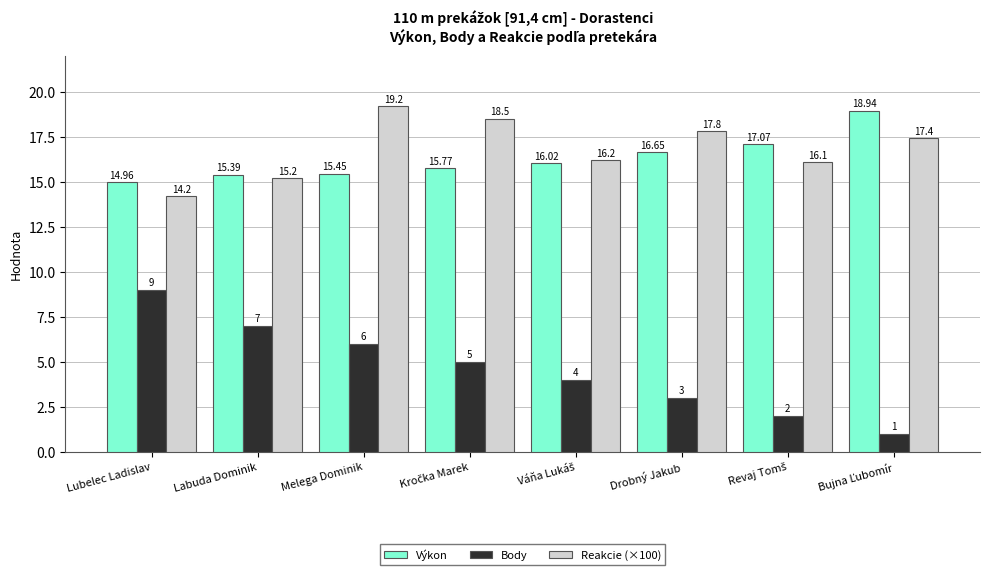

What is the maximum value for Reakcie (×100)?

19.2